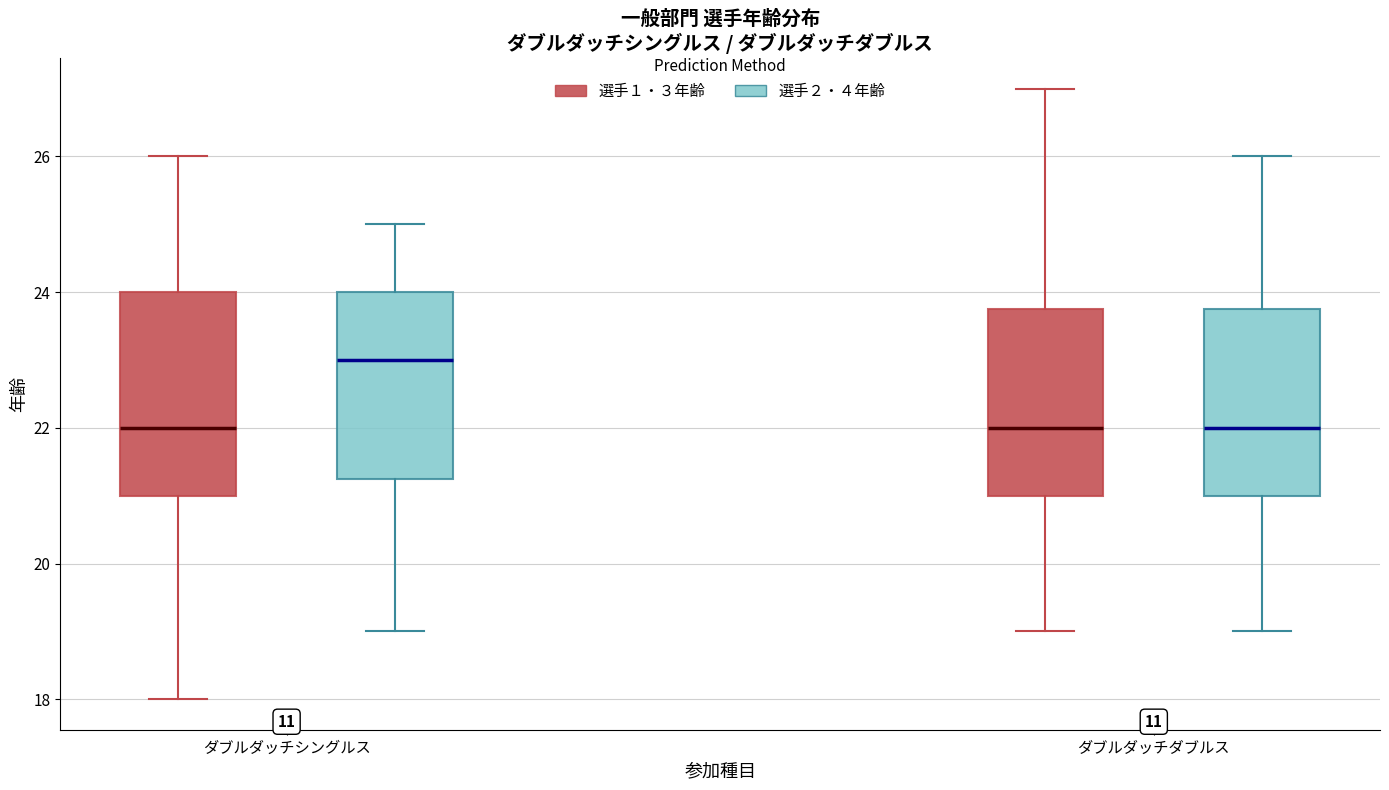

Reading left to right, transcribe this box plot: for each box, give where its median line is, the range the box spans, and where its two whiskers end, as read against the y-axis. The values are not printed on the chart, so give them approximately, as read against the axis.

ダブルダッチシングルス (選手１・３年齢): median 22.0, box 21.0 to 24.0, whiskers 18.0 to 26.0
ダブルダッチシングルス (選手２・４年齢): median 23.0, box 21.2 to 24.0, whiskers 19.0 to 25.0
ダブルダッチダブルス (選手１・３年齢): median 22.0, box 21.0 to 23.8, whiskers 19.0 to 27.0
ダブルダッチダブルス (選手２・４年齢): median 22.0, box 21.0 to 23.8, whiskers 19.0 to 26.0